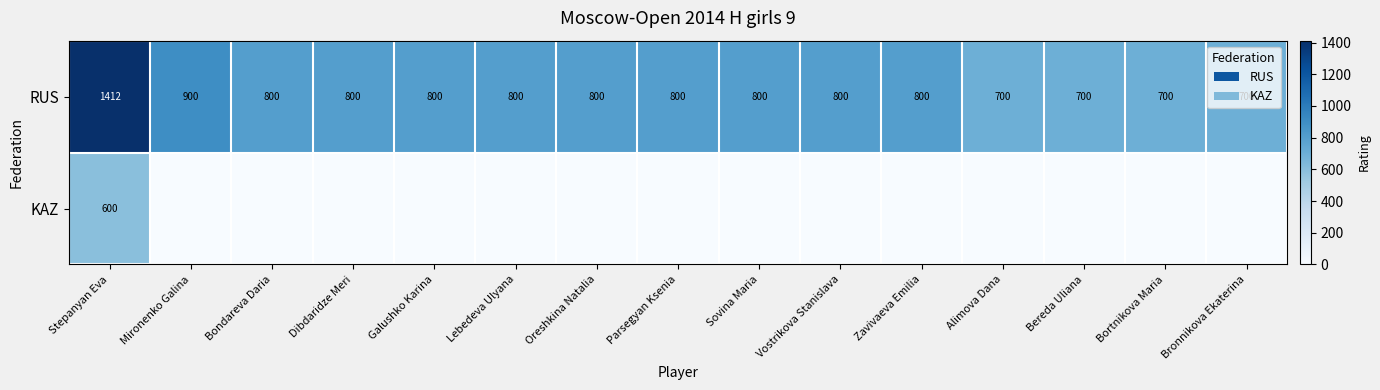

The RUS series shows 945 at Bereda Uliana. True or false?

False